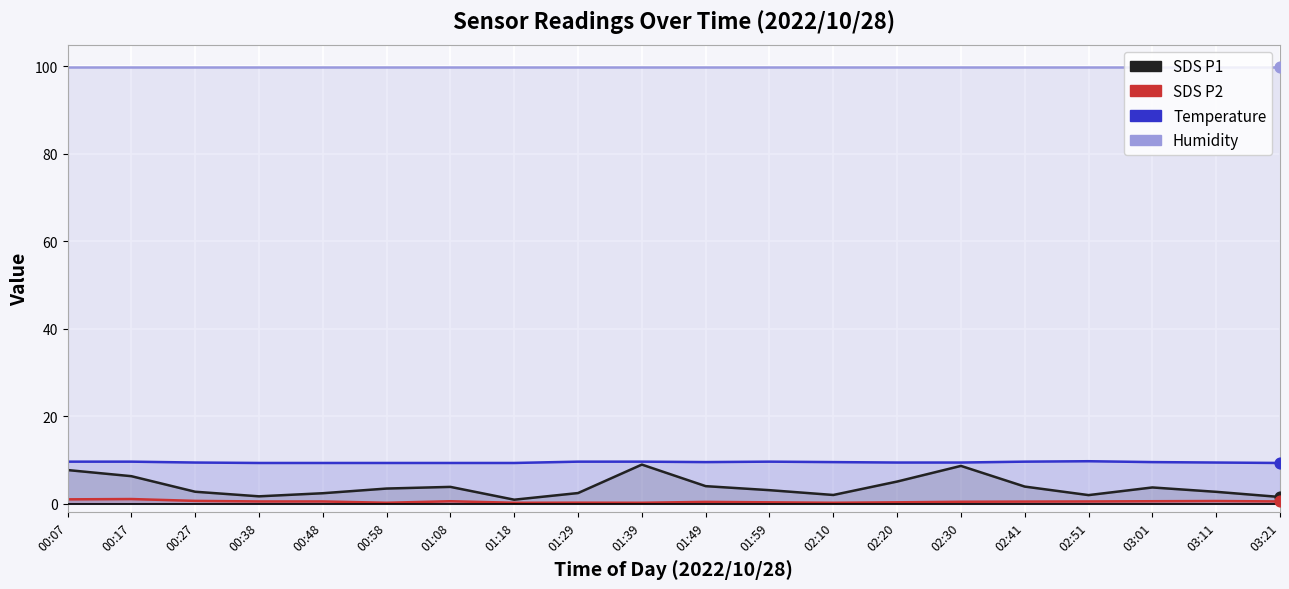

At how many categories does at least one series exceed 42?

20